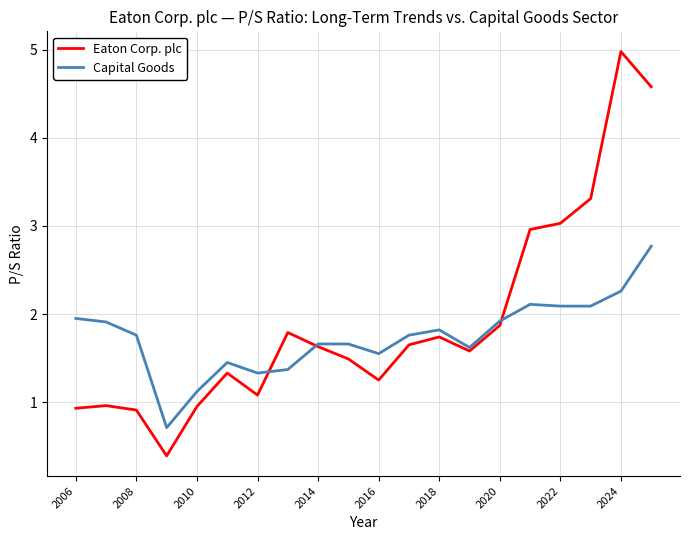

What is the maximum value shown in the chart?

5.0